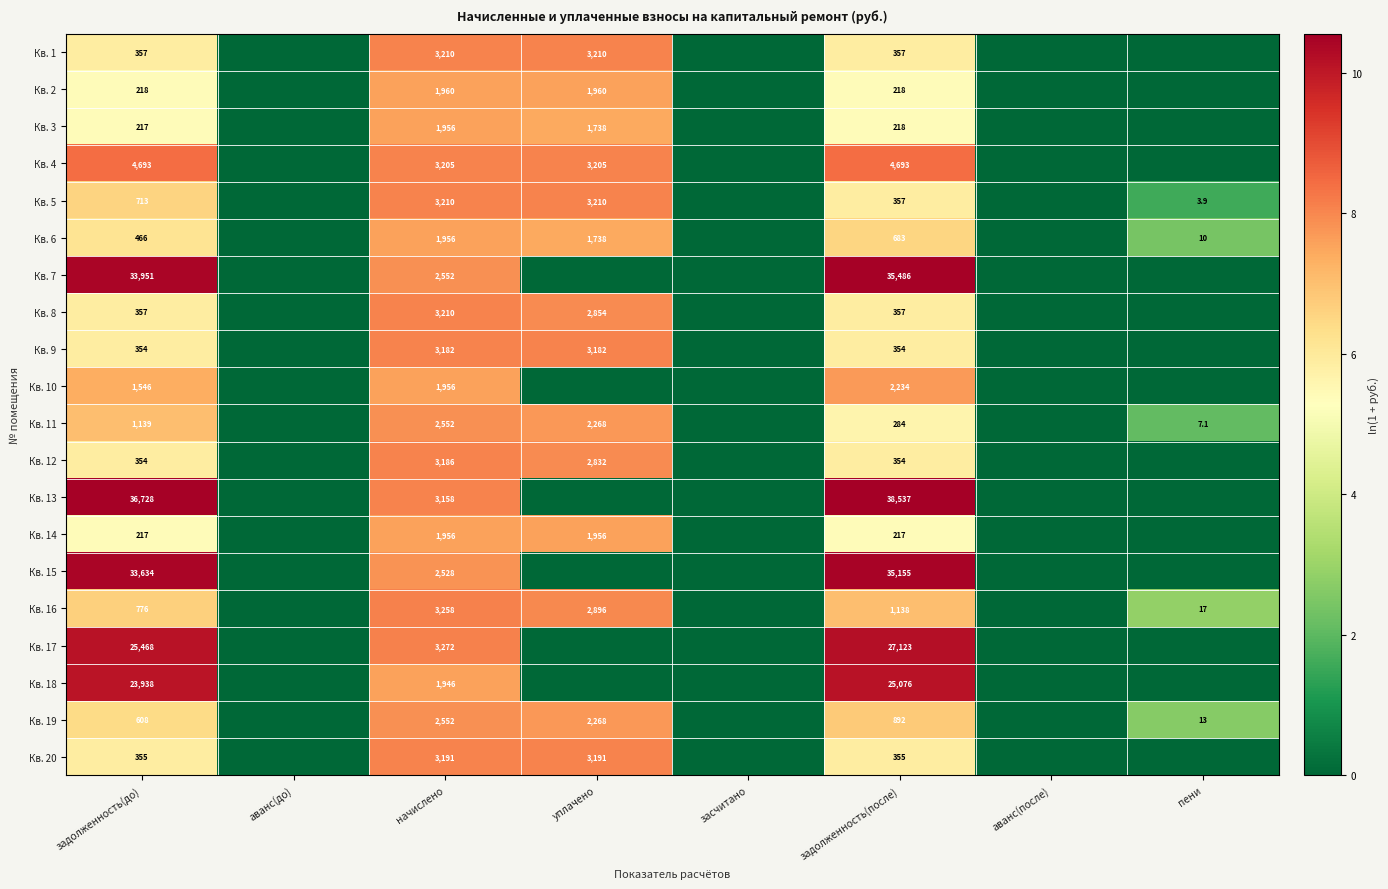

The Кв. 14 series shows 304.7 at задолженность(до). True or false?

False